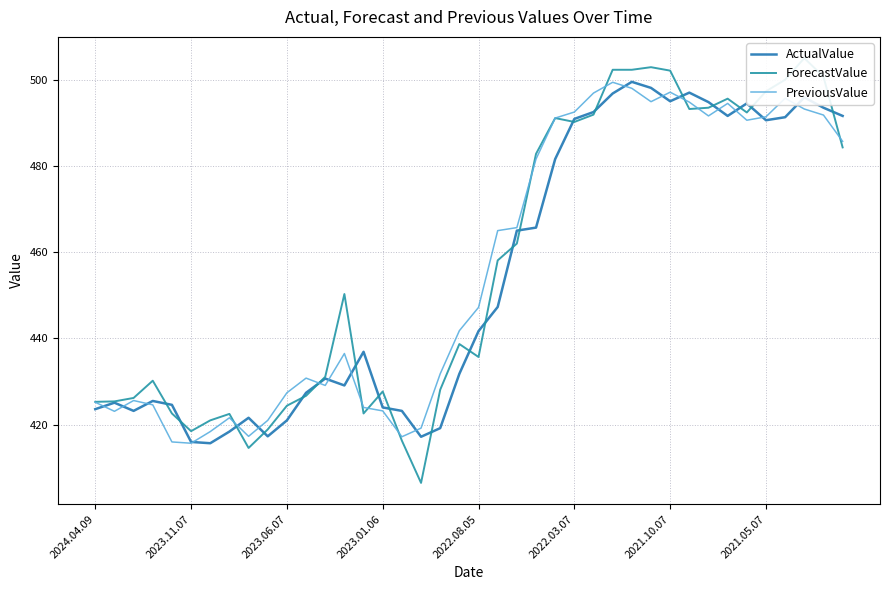

How many data points in PreviousValue are less than 447?

20